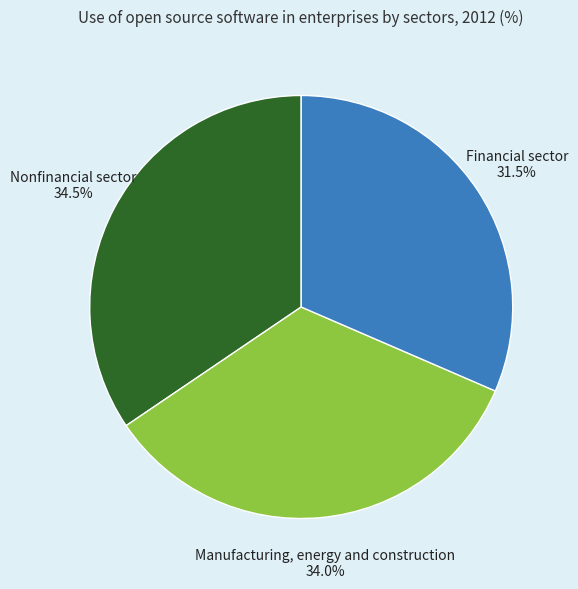

Is there any slice that represents more than half of the pie?

No